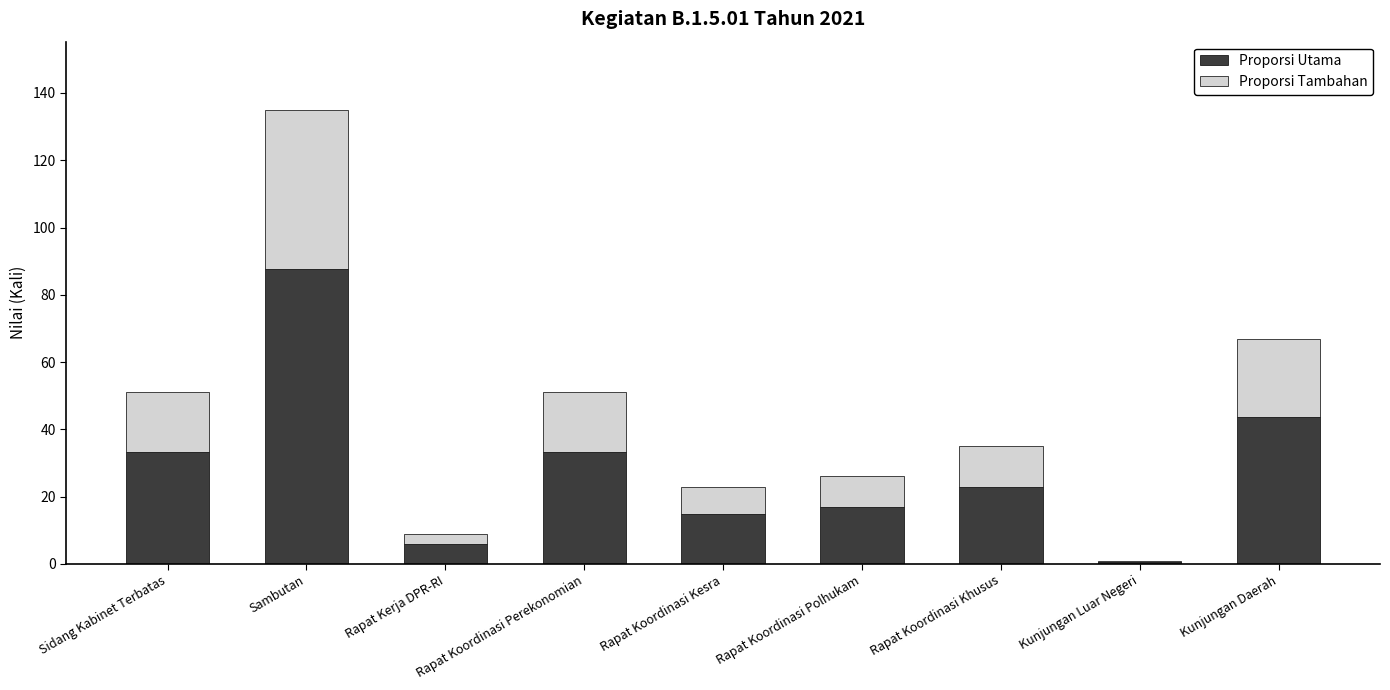

Is it true that Proporsi Utama equals 6.0 at Rapat Koordinasi Polhukam?

False